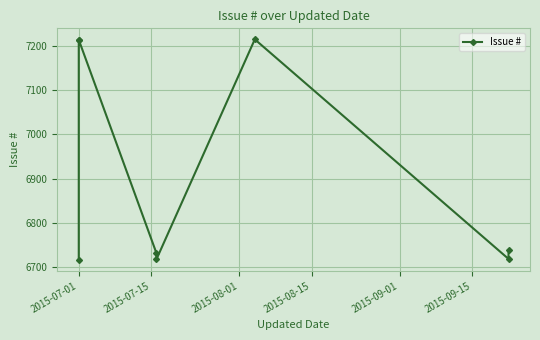

What position from the right is 2015-08-01?

6